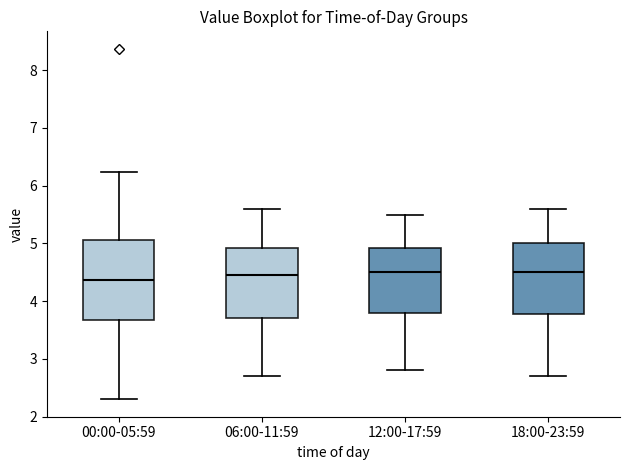

Where does the upper whisker of the box for 00:00-05:59 end on the y-axis? The values are not printed on the chart, so give them approximately, as read against the axis.

6.2